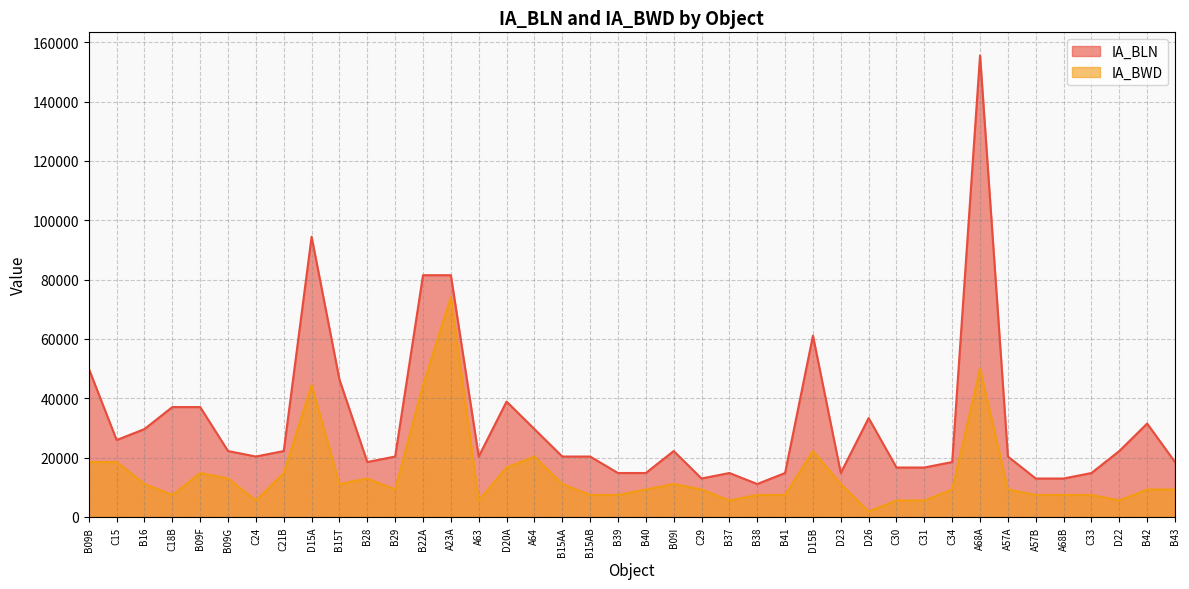

The IA_BLN series shows 94452 at D15A. True or false?

True